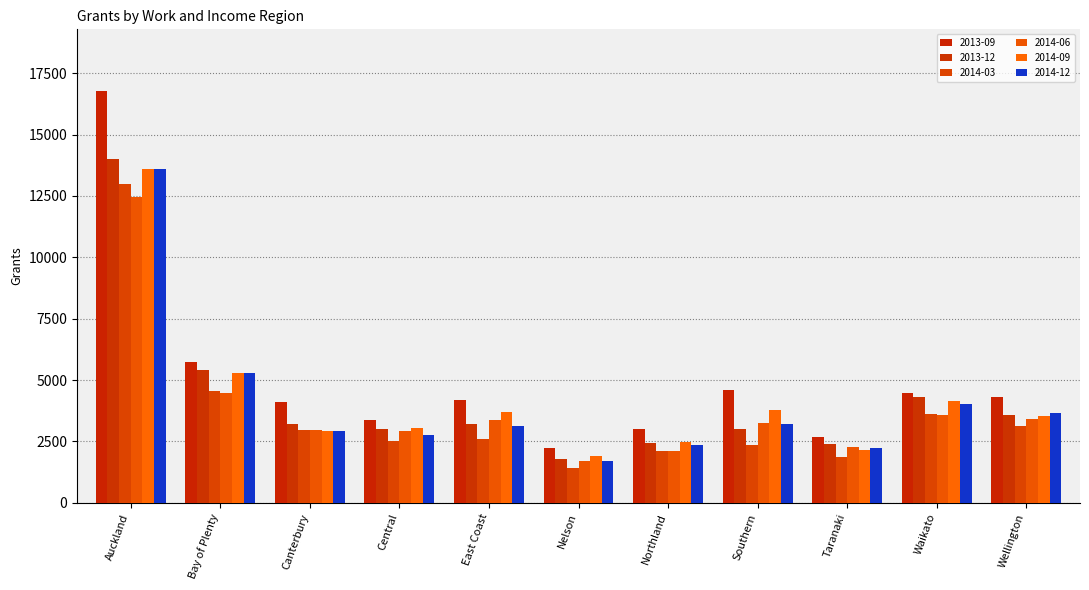

How many values in the 2014-09 series are below 3515?

5